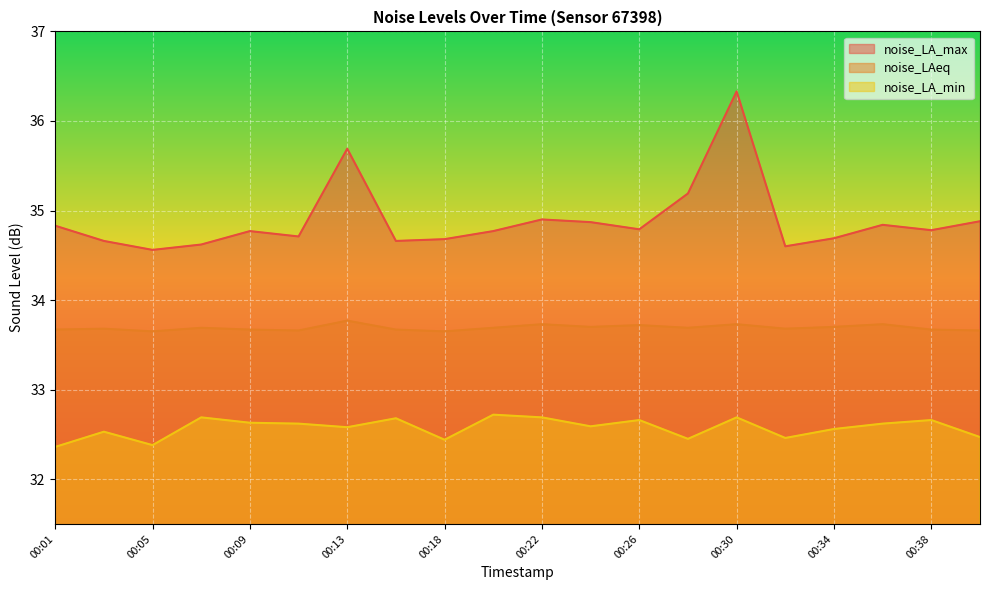

What is the difference between the maximum and minimum values in the noise_LA_max series?

1.8